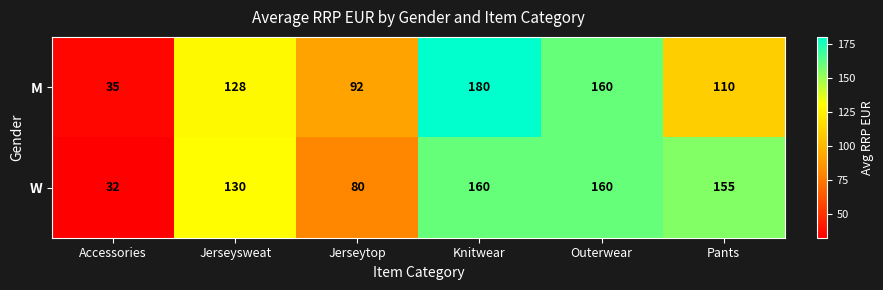

Which label corresponds to the largest value in the chart?

Knitwear